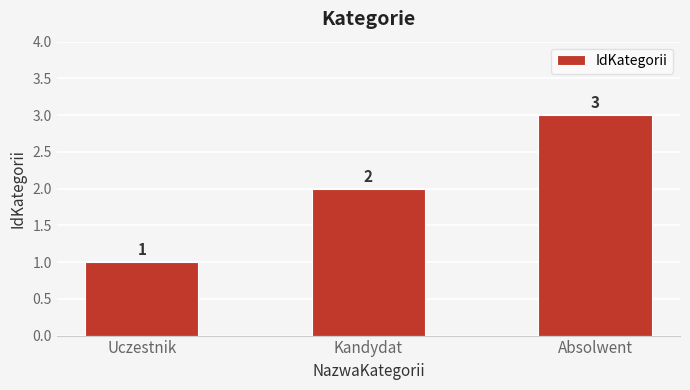

What is the difference between the maximum and minimum values?

2